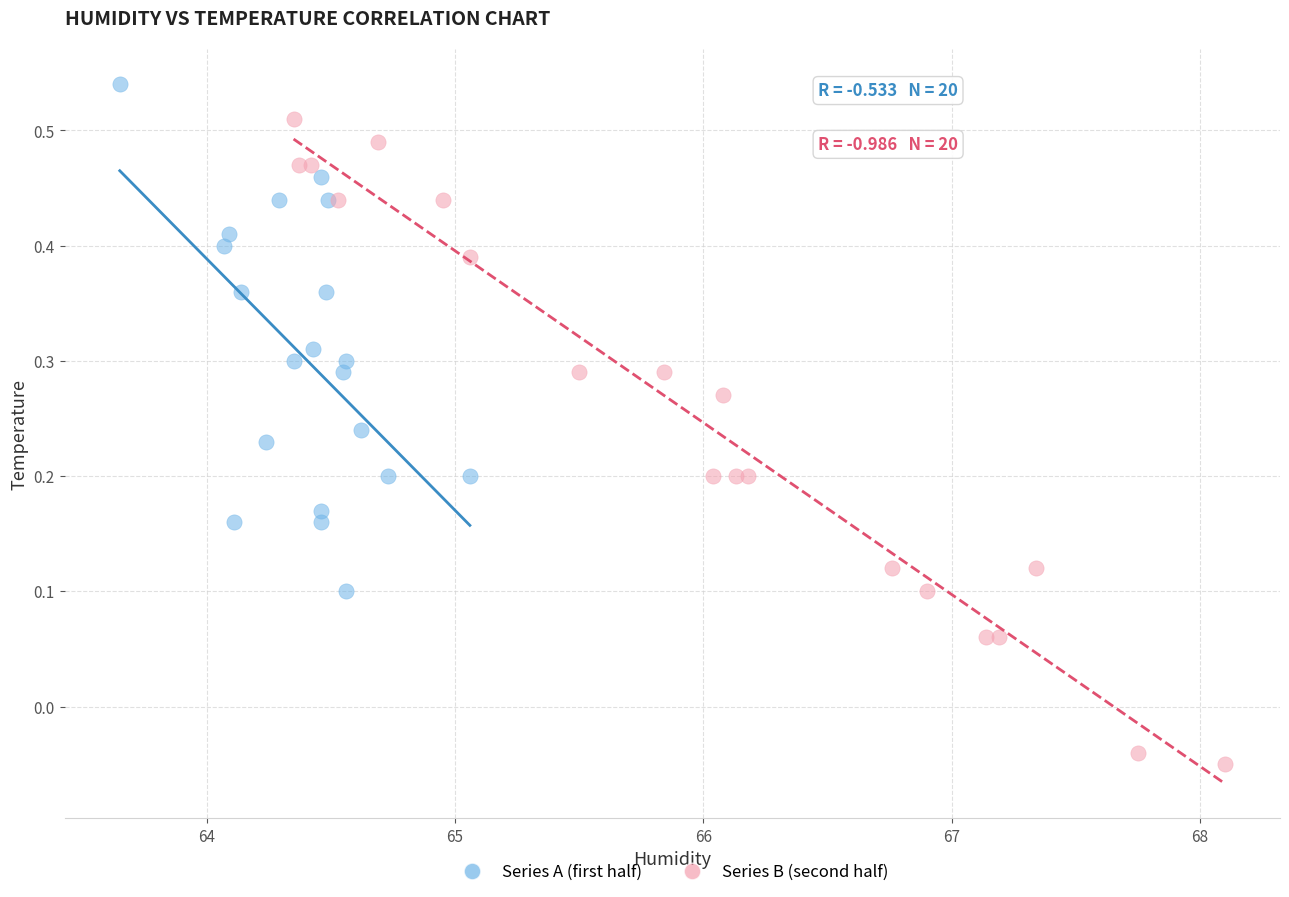

What are all the series names shown in the legend?

Series A (first half), Series B (second half)